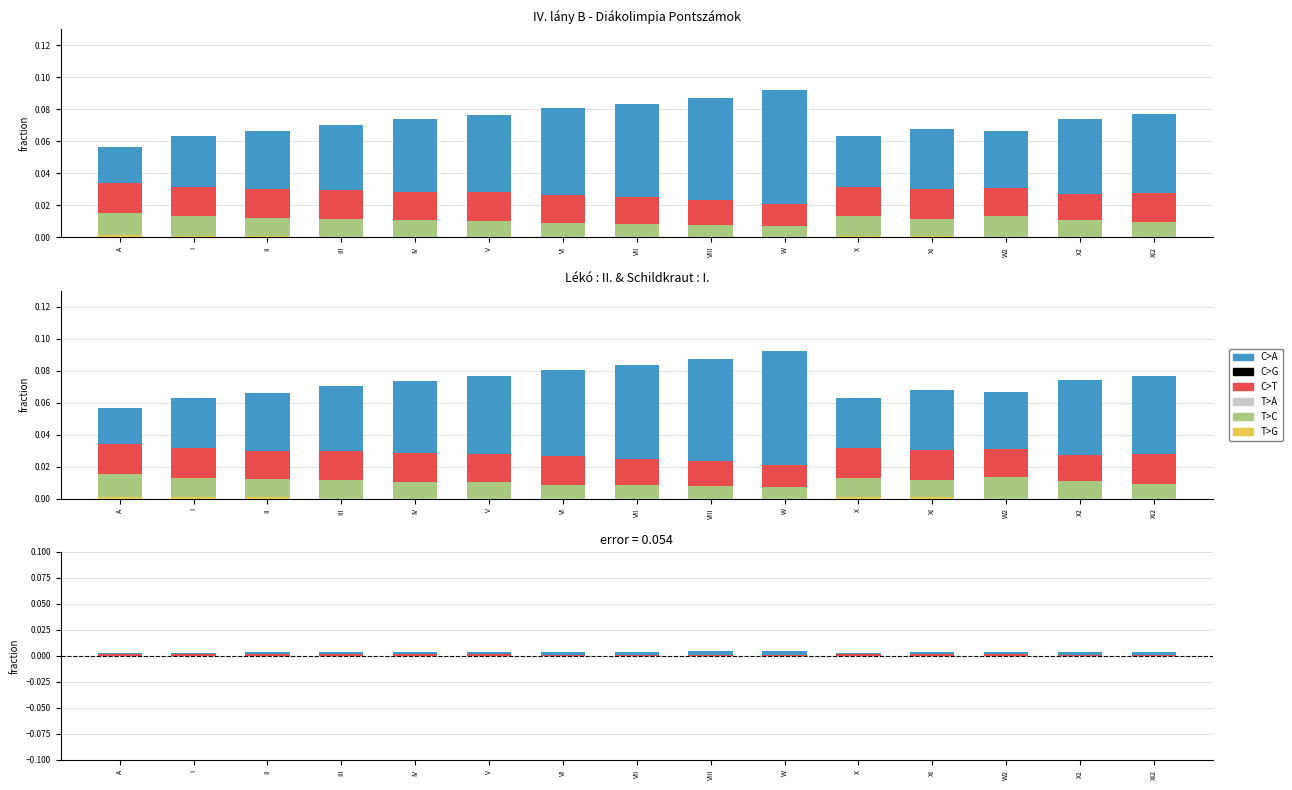

How many distinct data groups are displayed?

6